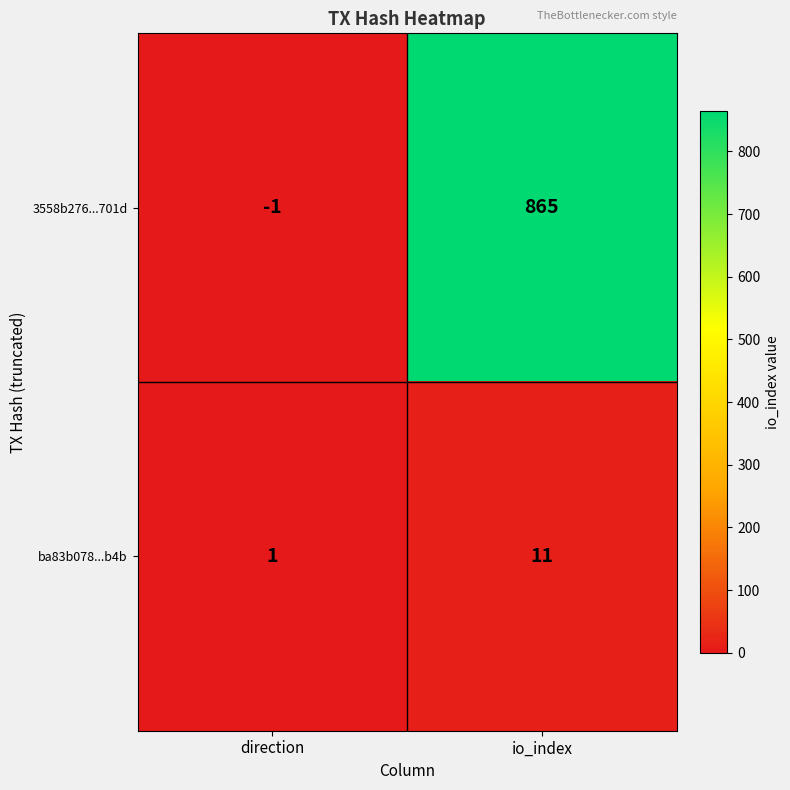

Is it true that 3558b276...701d equals 274 at io_index?

False